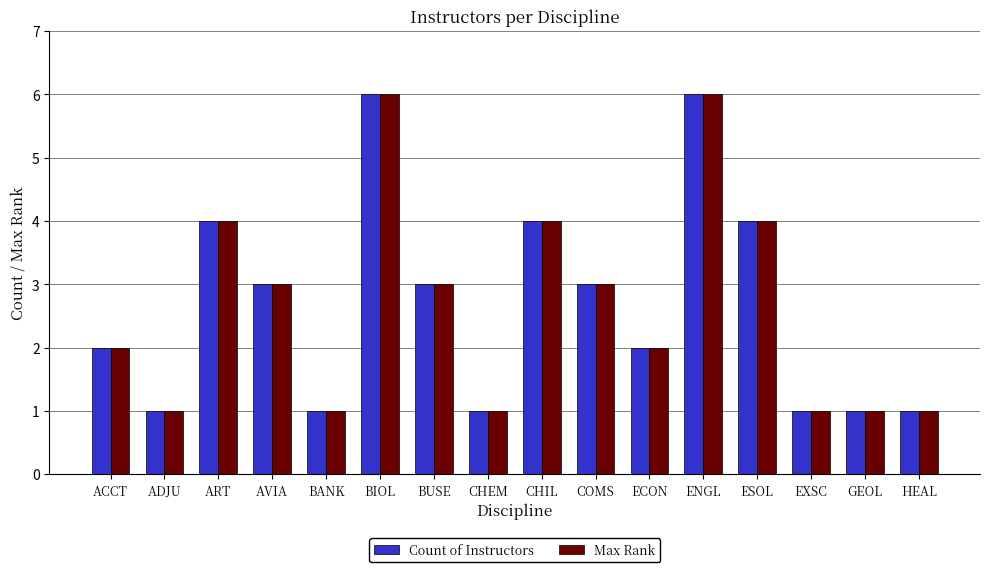

The Count of Instructors series shows 5 at BUSE. True or false?

False